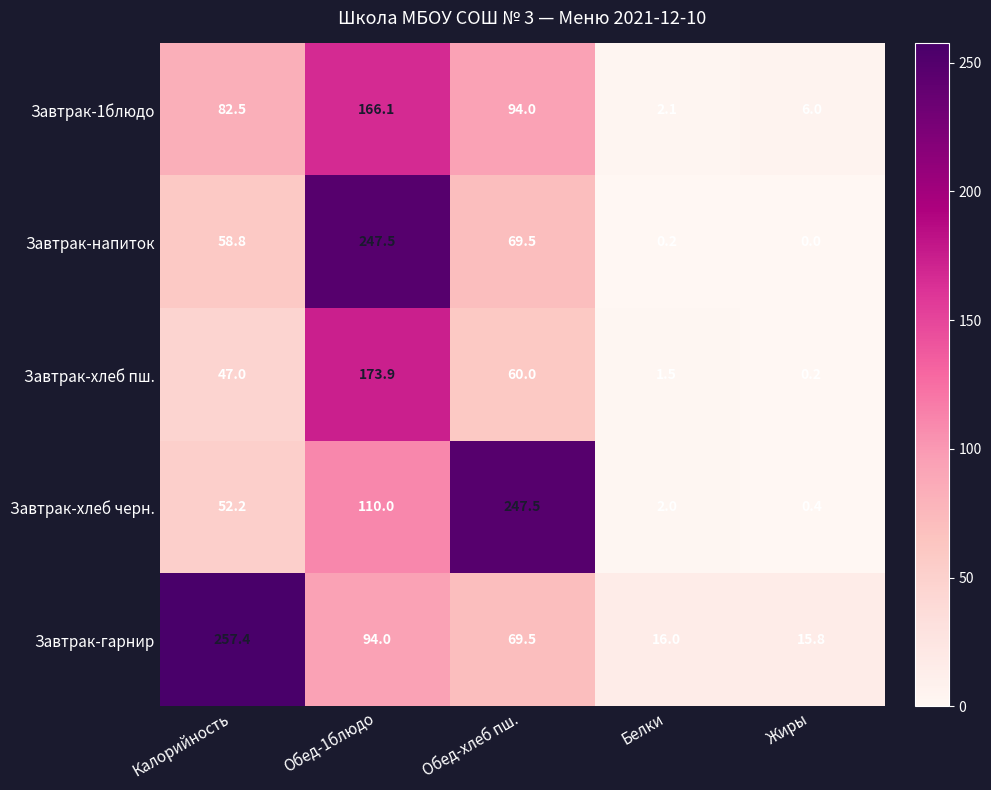

Which series has the largest total across all categories?

Завтрак-гарнир